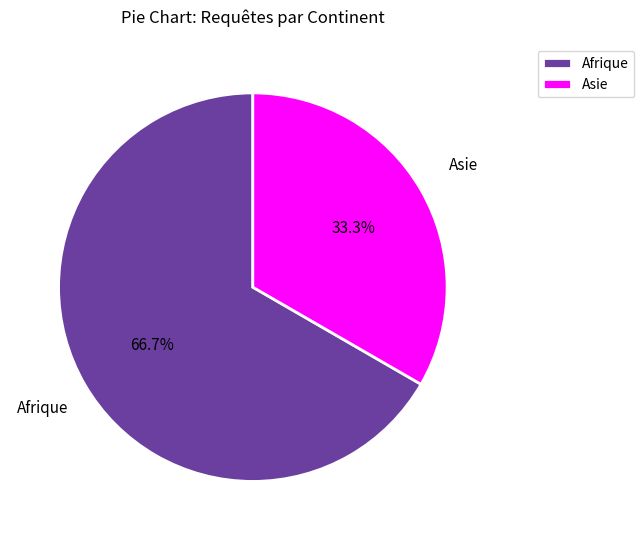

Approximately how many times larger is the value at Asie compared to Afrique?

0.5